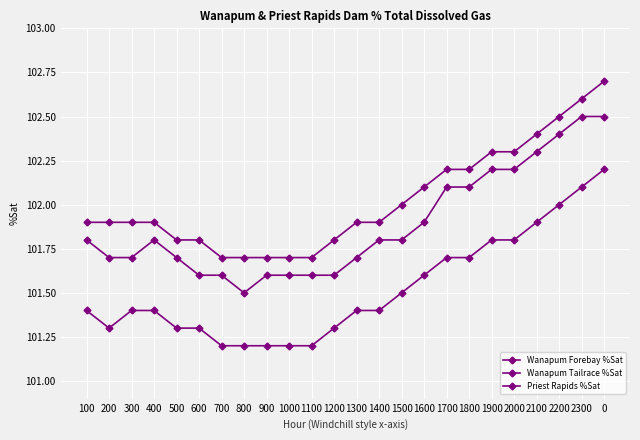

At which category does the chart reach its minimum across all series?

700